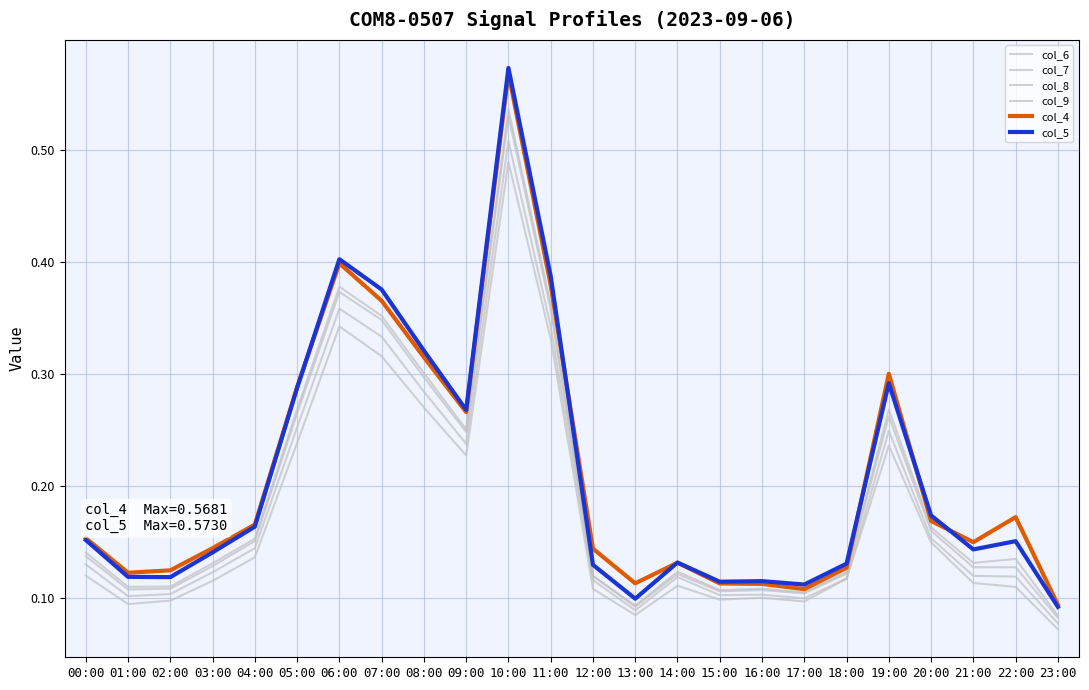

Reading left to right, extract all data points from this chart.

col_6: 00:00=0.1	01:00=0.1	02:00=0.1	03:00=0.1	04:00=0.2	05:00=0.3	06:00=0.4	07:00=0.4	08:00=0.3	09:00=0.3	10:00=0.5	11:00=0.4	12:00=0.1	13:00=0.1	14:00=0.1	15:00=0.1	16:00=0.1	17:00=0.1	18:00=0.1	19:00=0.3	20:00=0.2	21:00=0.1	22:00=0.1	23:00=0.1
col_7: 00:00=0.1	01:00=0.1	02:00=0.1	03:00=0.1	04:00=0.2	05:00=0.3	06:00=0.4	07:00=0.3	08:00=0.3	09:00=0.2	10:00=0.5	11:00=0.4	12:00=0.1	13:00=0.1	14:00=0.1	15:00=0.1	16:00=0.1	17:00=0.1	18:00=0.1	19:00=0.3	20:00=0.2	21:00=0.1	22:00=0.1	23:00=0.1
col_8: 00:00=0.1	01:00=0.1	02:00=0.1	03:00=0.1	04:00=0.1	05:00=0.3	06:00=0.4	07:00=0.3	08:00=0.3	09:00=0.2	10:00=0.5	11:00=0.3	12:00=0.1	13:00=0.1	14:00=0.1	15:00=0.1	16:00=0.1	17:00=0.1	18:00=0.1	19:00=0.2	20:00=0.2	21:00=0.1	22:00=0.1	23:00=0.1
col_9: 00:00=0.1	01:00=0.1	02:00=0.1	03:00=0.1	04:00=0.1	05:00=0.2	06:00=0.3	07:00=0.3	08:00=0.3	09:00=0.2	10:00=0.5	11:00=0.3	12:00=0.1	13:00=0.1	14:00=0.1	15:00=0.1	16:00=0.1	17:00=0.1	18:00=0.1	19:00=0.2	20:00=0.1	21:00=0.1	22:00=0.1	23:00=0.1
col_4: 00:00=0.2	01:00=0.1	02:00=0.1	03:00=0.1	04:00=0.2	05:00=0.3	06:00=0.4	07:00=0.4	08:00=0.3	09:00=0.3	10:00=0.6	11:00=0.4	12:00=0.1	13:00=0.1	14:00=0.1	15:00=0.1	16:00=0.1	17:00=0.1	18:00=0.1	19:00=0.3	20:00=0.2	21:00=0.1	22:00=0.2	23:00=0.1
col_5: 00:00=0.2	01:00=0.1	02:00=0.1	03:00=0.1	04:00=0.2	05:00=0.3	06:00=0.4	07:00=0.4	08:00=0.3	09:00=0.3	10:00=0.6	11:00=0.4	12:00=0.1	13:00=0.1	14:00=0.1	15:00=0.1	16:00=0.1	17:00=0.1	18:00=0.1	19:00=0.3	20:00=0.2	21:00=0.1	22:00=0.2	23:00=0.1